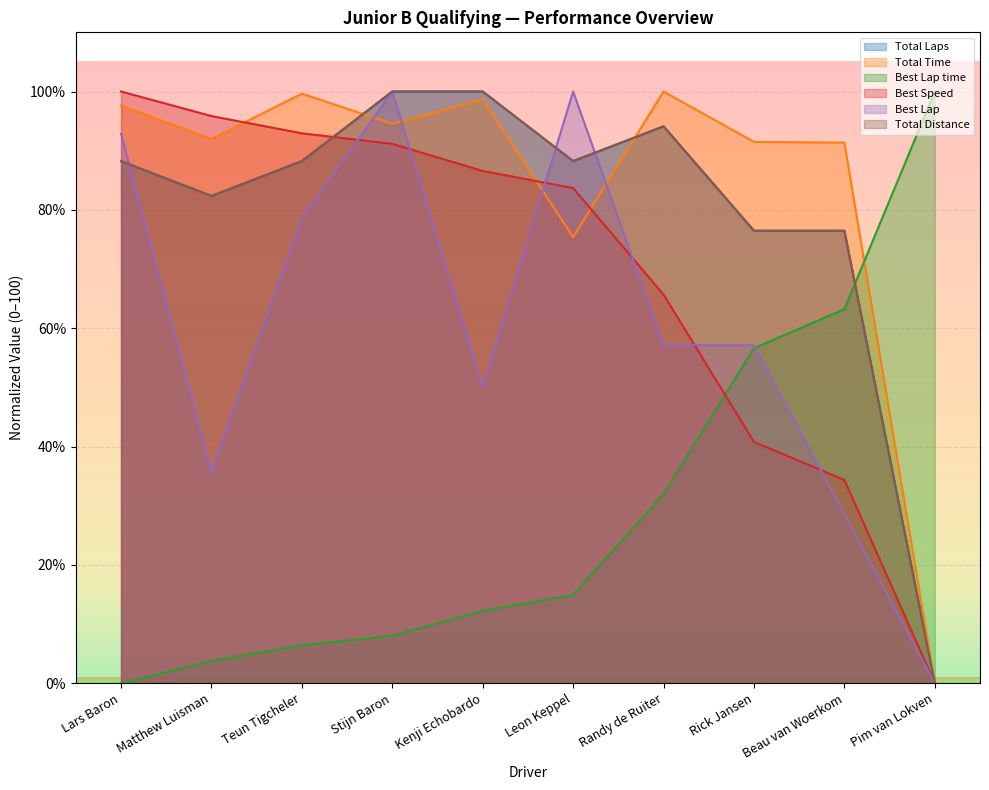

What position from the left is Lars Baron?

1